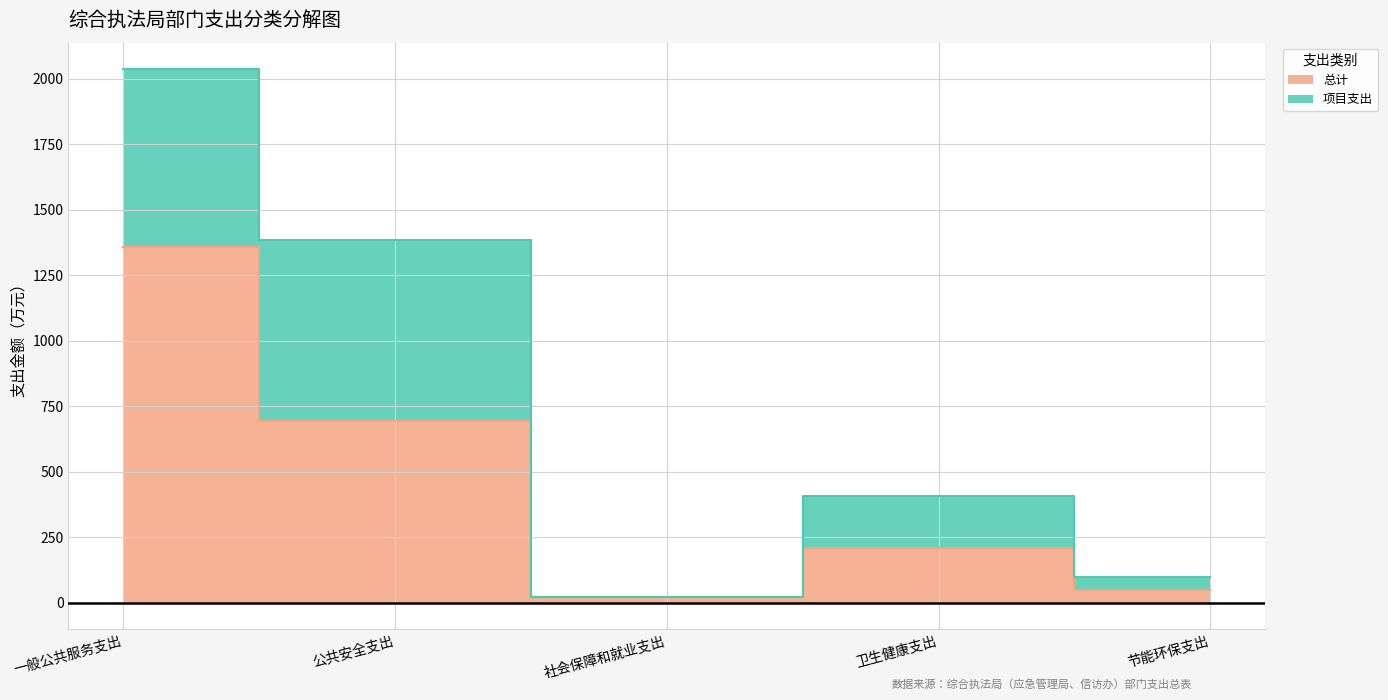

What is the change in value from 社会保障和就业支出 to 卫生健康支出?

+185.9